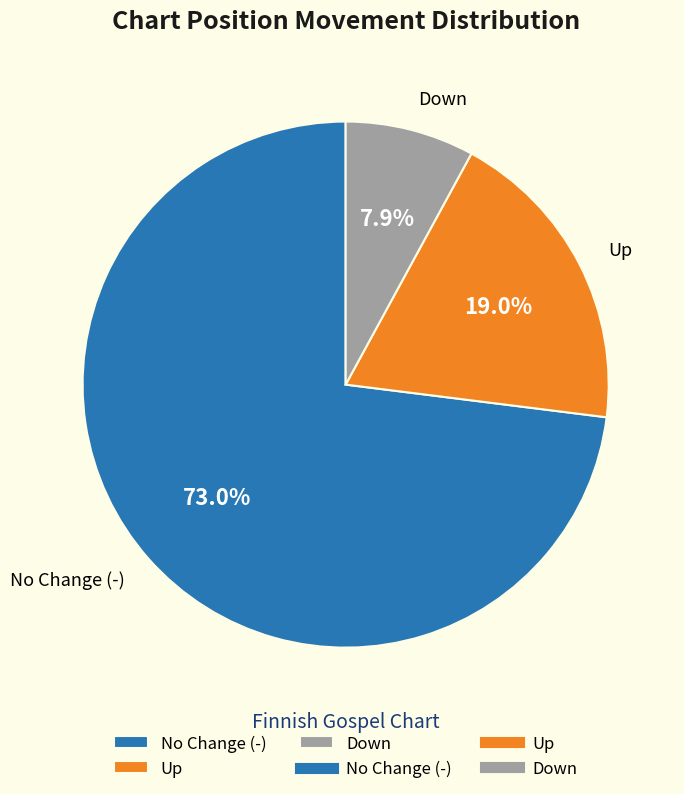

What is the ratio of the value at Up to the value at Down?

2.4